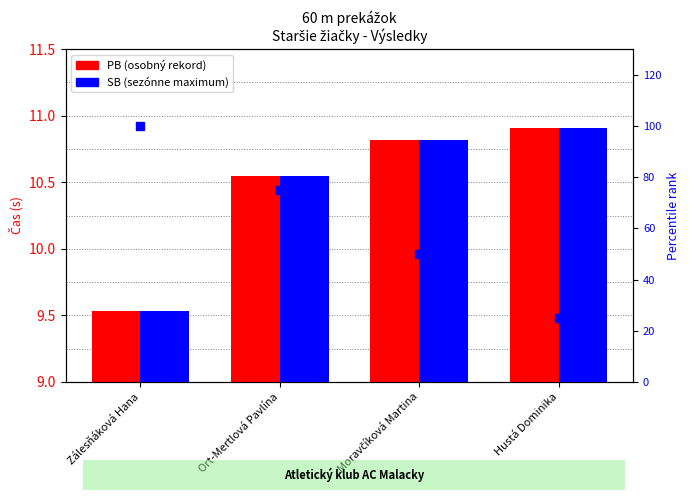

Which series has the largest total across all categories?

Percentile rank